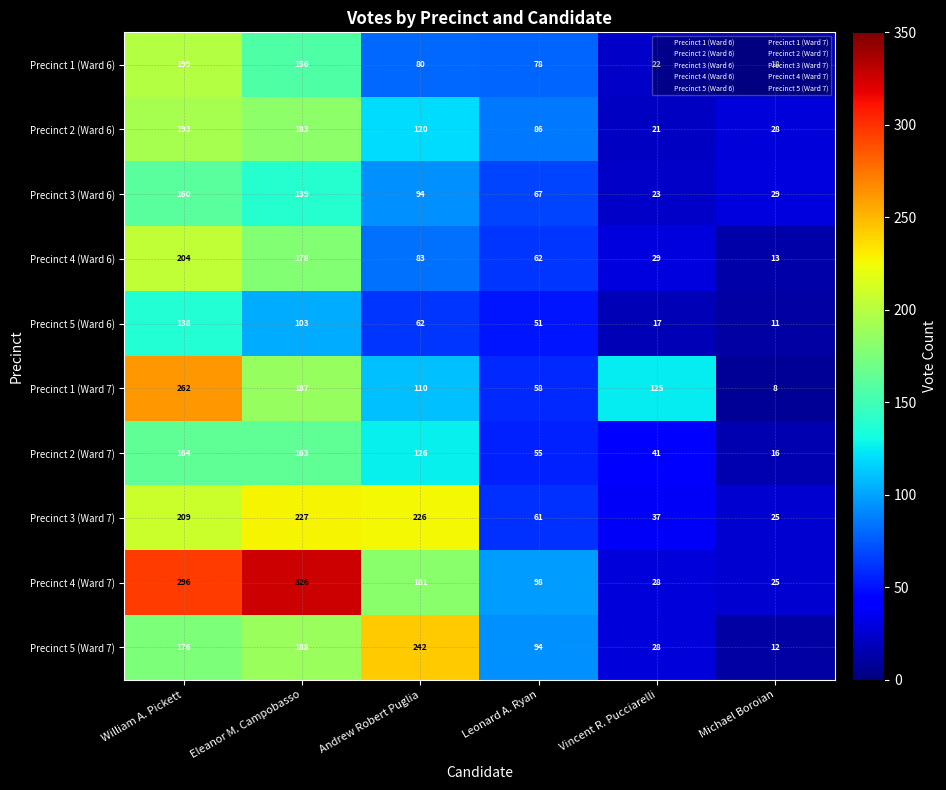

At which category is the sum across all series the highest?

William A. Pickett